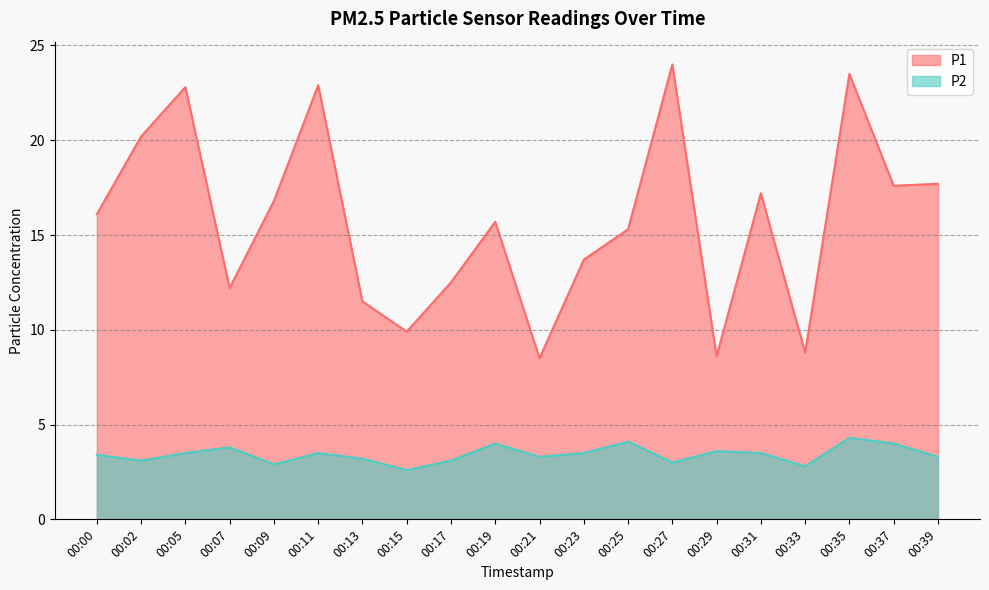

What are all the series names shown in the legend?

P1, P2